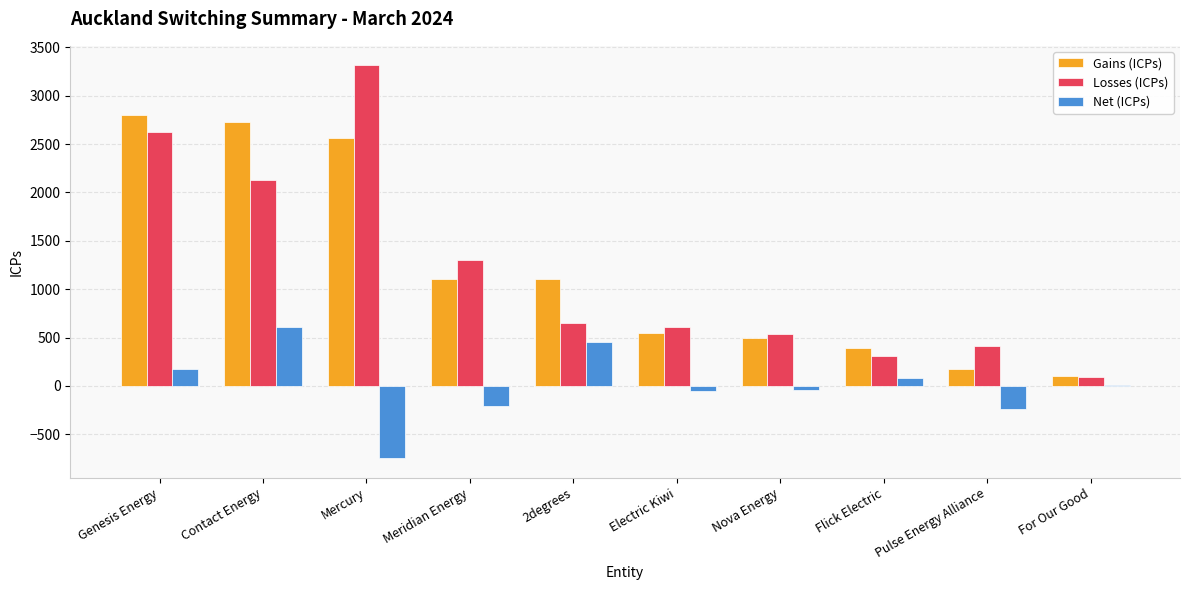

What is the greatest value displayed?

3313